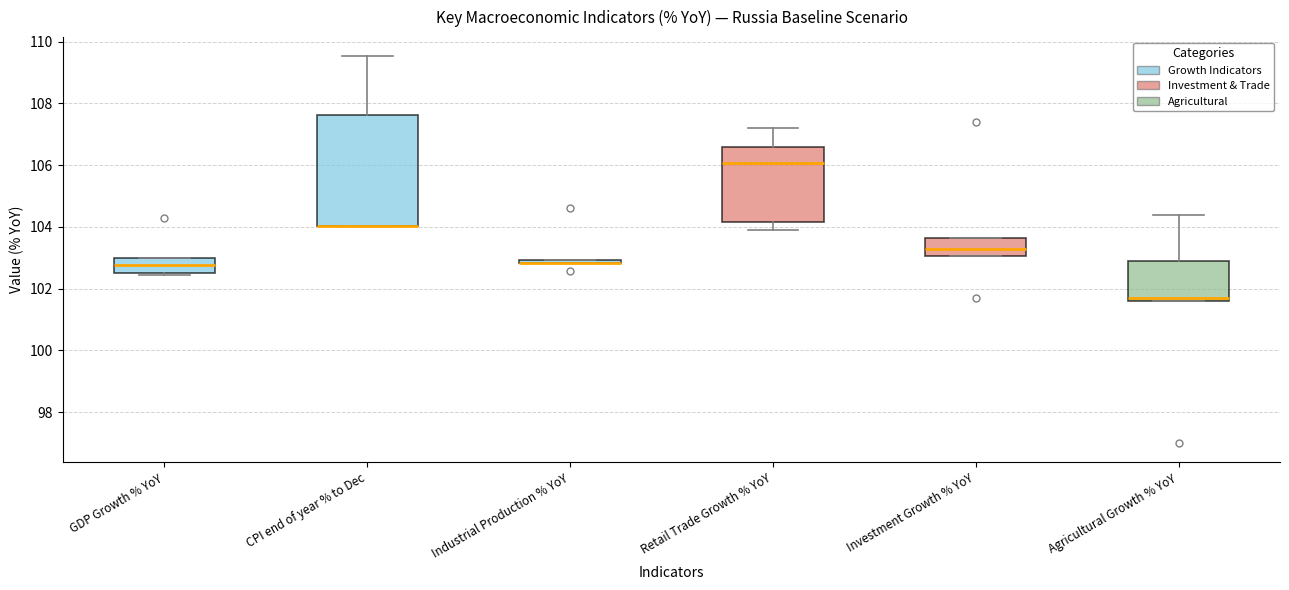

Reading left to right, read every box against the y-axis: the position of its median line, the range the box covers, and the ends of its whiskers. The values are not printed on the chart, so give them approximately, as read against the axis.

GDP Growth % YoY: median 102.8, box 102.6 to 103.0, whiskers 102.4 to 103.0
CPI end of year % to Dec: median 104.0 (drawn on the box's lower edge), box 104.0 to 107.6, whiskers 104.0 to 109.6
Industrial Production % YoY: box collapsed to a line at 102.8, whiskers 102.8 to 103.0
Retail Trade Growth % YoY: median 106.0, box 104.2 to 106.6, whiskers 104.0 to 107.2
Investment Growth % YoY: median 103.2, box 103.0 to 103.6, whiskers 103.0 to 103.6
Agricultural Growth % YoY: median 101.8, box 101.6 to 103.0, whiskers 101.6 to 104.4